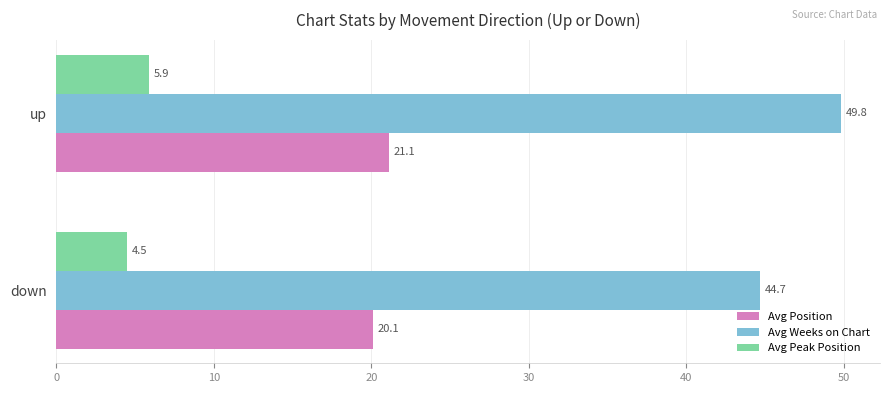

What is the difference between the Avg Weeks on Chart values at up and down?

5.1